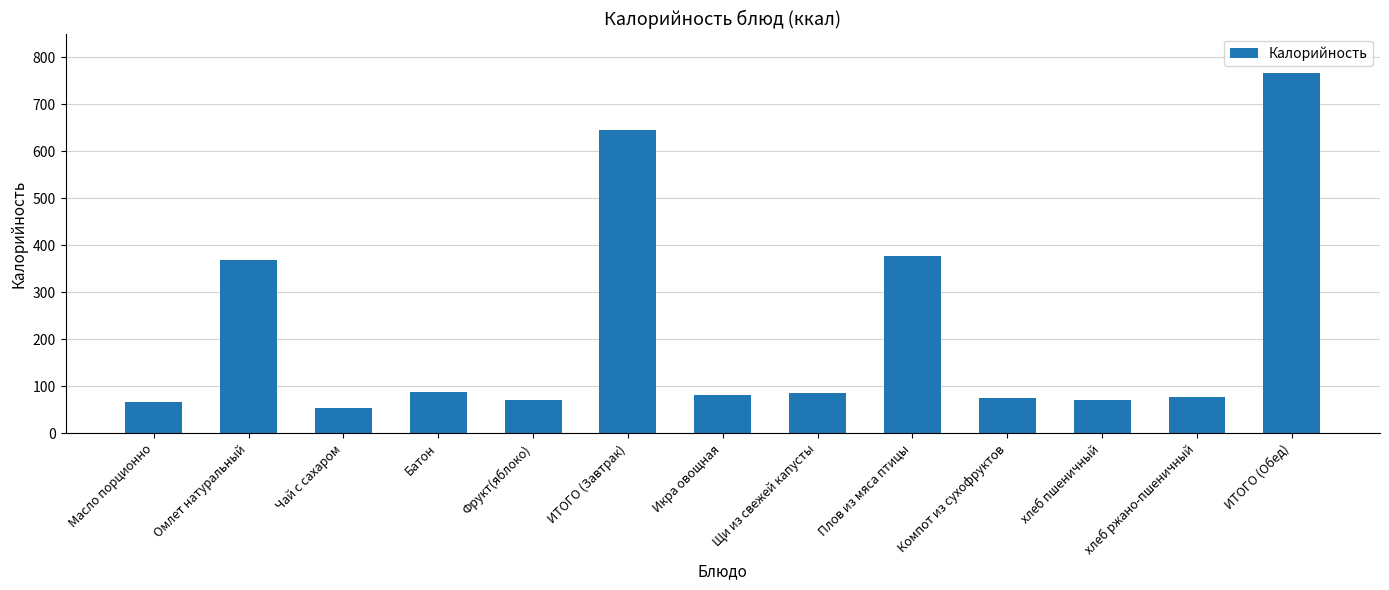

Which has a higher value, Чай с сахаром or Фрукт(яблоко)?

Фрукт(яблоко)